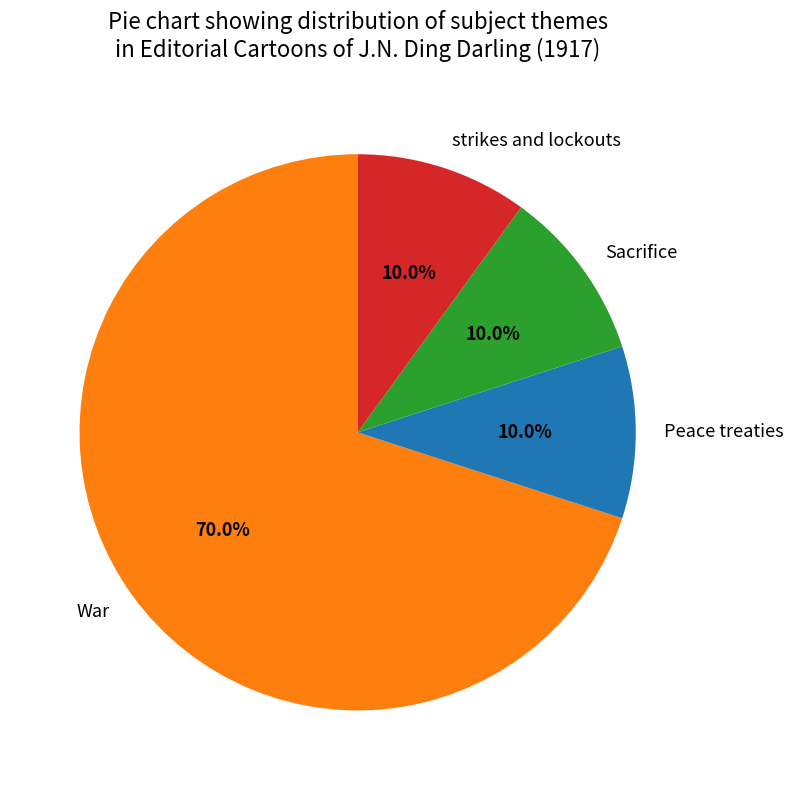

Which slice is the largest?

War